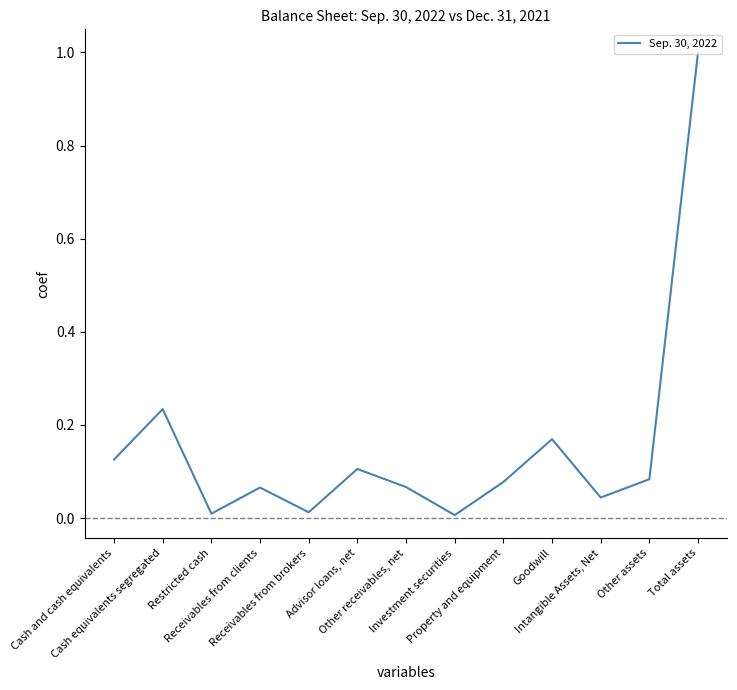

What is the greatest value displayed?

1.0